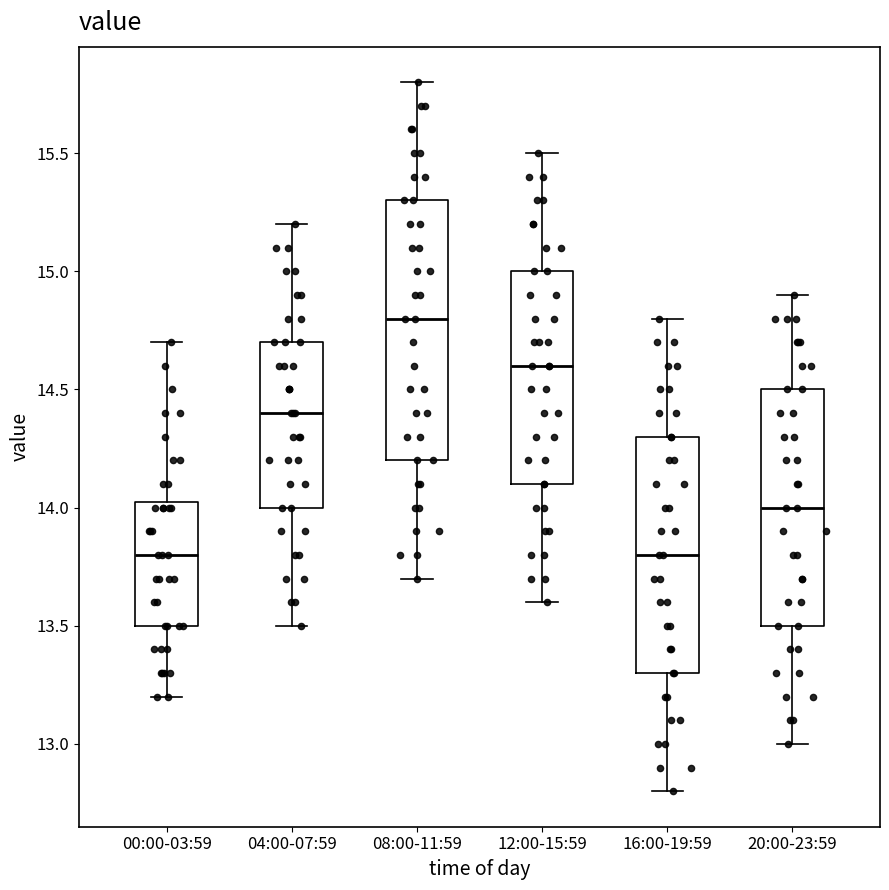

Where does the lower whisker of the box for 20:00-23:59 end on the y-axis? The values are not printed on the chart, so give them approximately, as read against the axis.

13.00